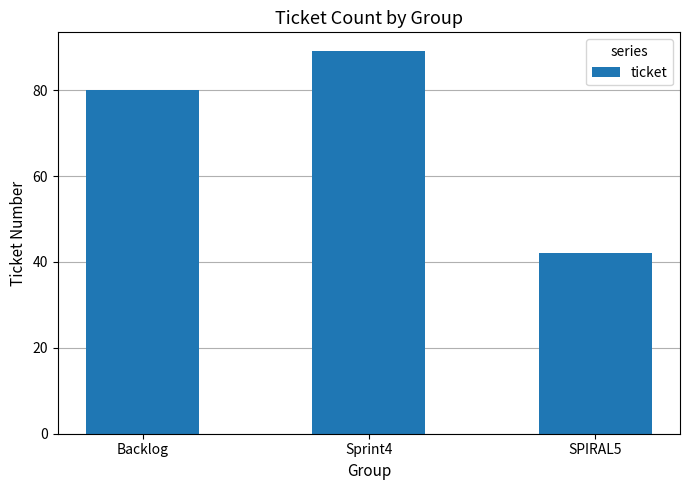

Where is the data nearest to the value 65?

Backlog